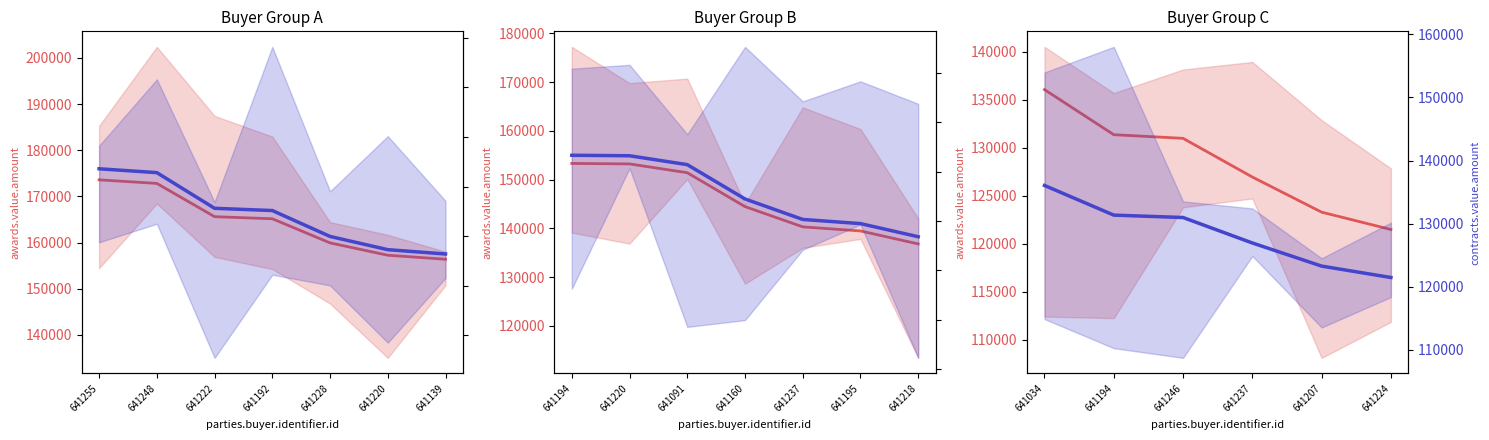

How many lines are shown in the chart?

2